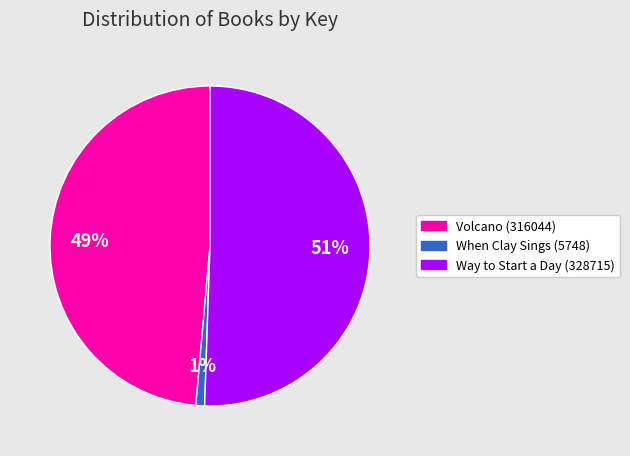

How many slices are in this pie chart?

3